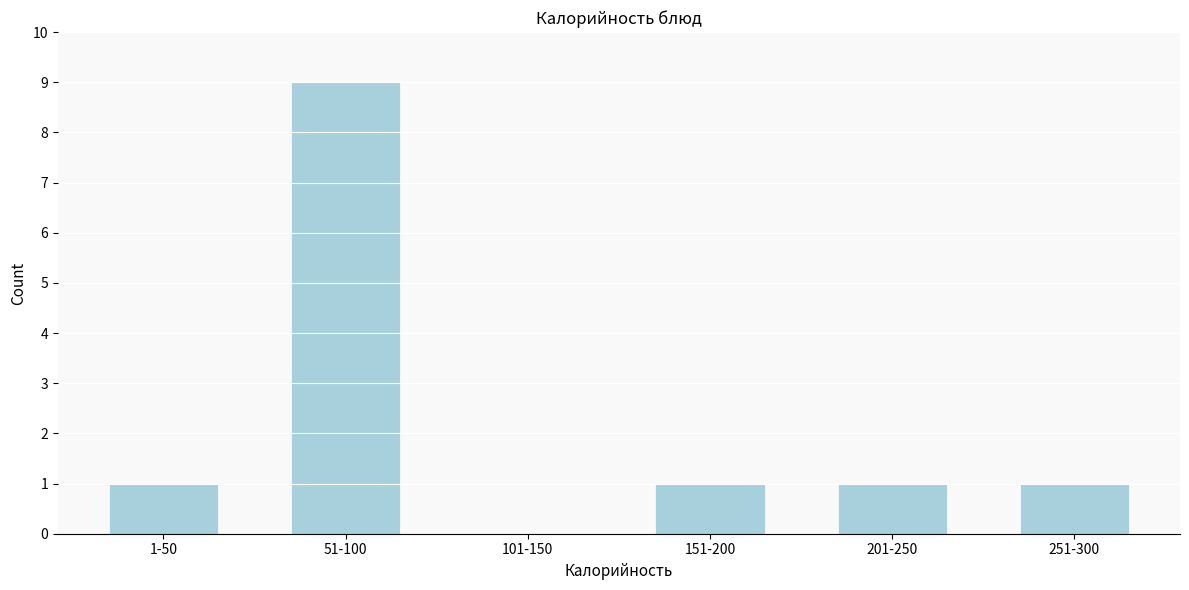

Reading right to left, list all the values displayed in this chart.

251-300=1	201-250=1	151-200=1	101-150=0	51-100=9	1-50=1